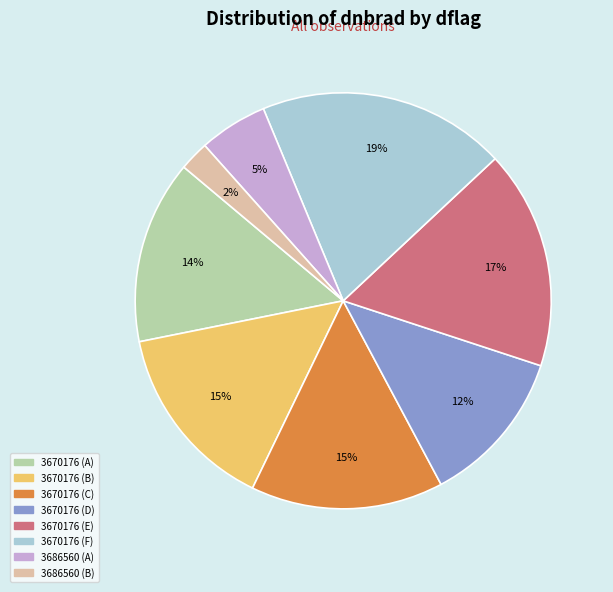

To the nearest percent, what is the difference between the largest and smallest slice percentages?

17%